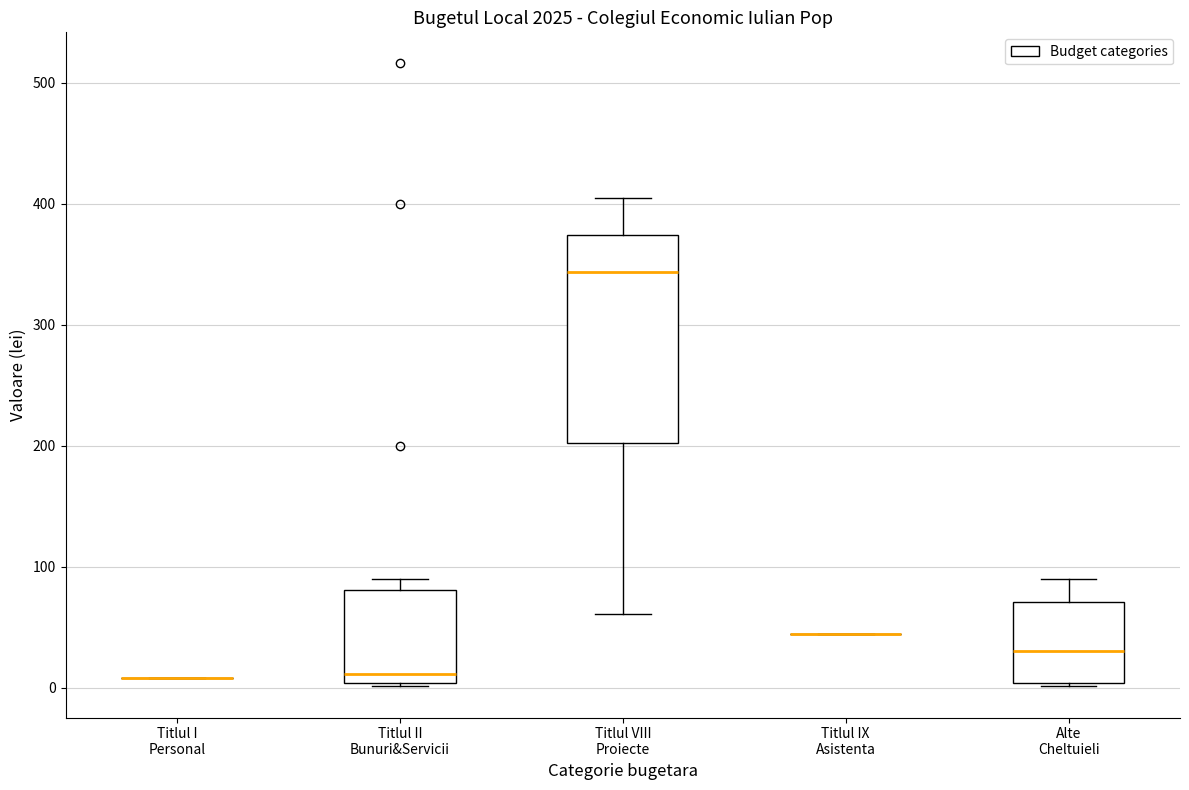

Reading left to right, transcribe this box plot: for each box, give where its median line is, the range the box spans, and where its two whiskers end, as read against the y-axis. The values are not printed on the chart, so give them approximately, as read against the axis.

Titlul I Personal: box collapsed to a line at 10, whiskers 10 to 10
Titlul II Bunuri&Servicii: median 10, box 0 to 80, whiskers 0 to 90
Titlul VIII Proiecte: median 340, box 200 to 370, whiskers 60 to 410
Titlul IX Asistenta: box collapsed to a line at 40, whiskers 40 to 40
Alte Cheltuieli: median 30, box 0 to 70, whiskers 0 to 90